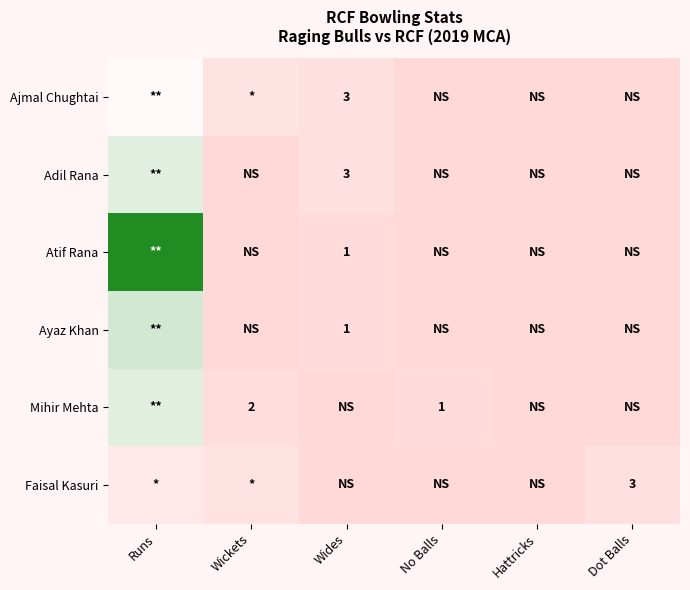

What is the total value across all series at No Balls?

1